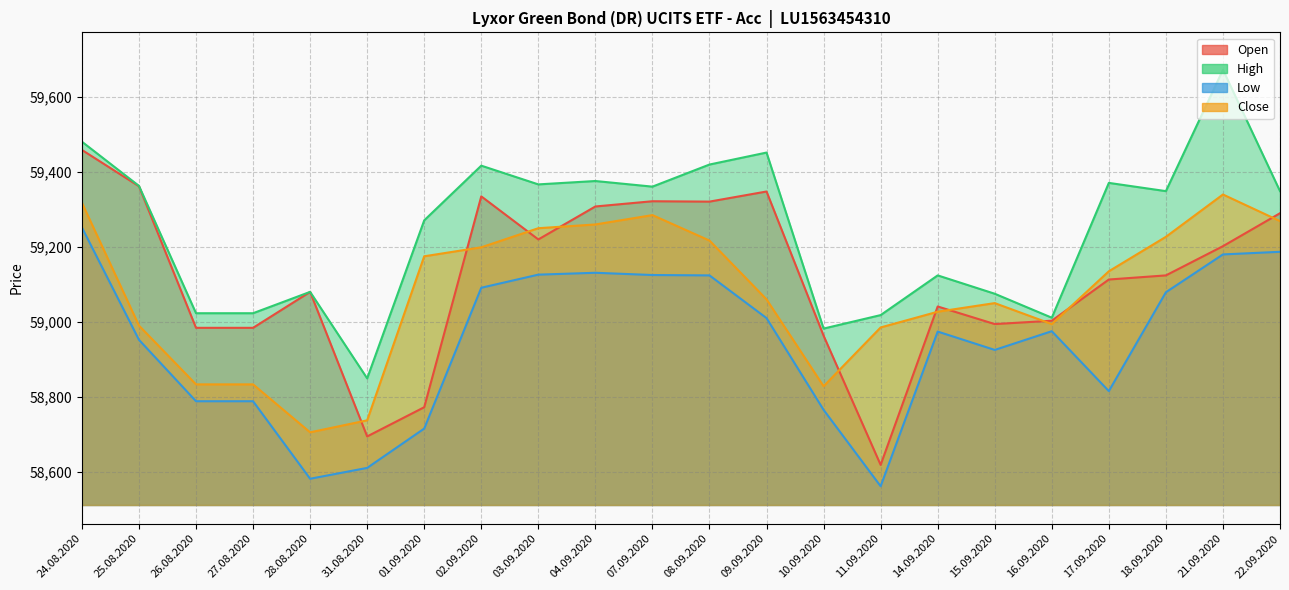

What is the greatest value displayed?

59673